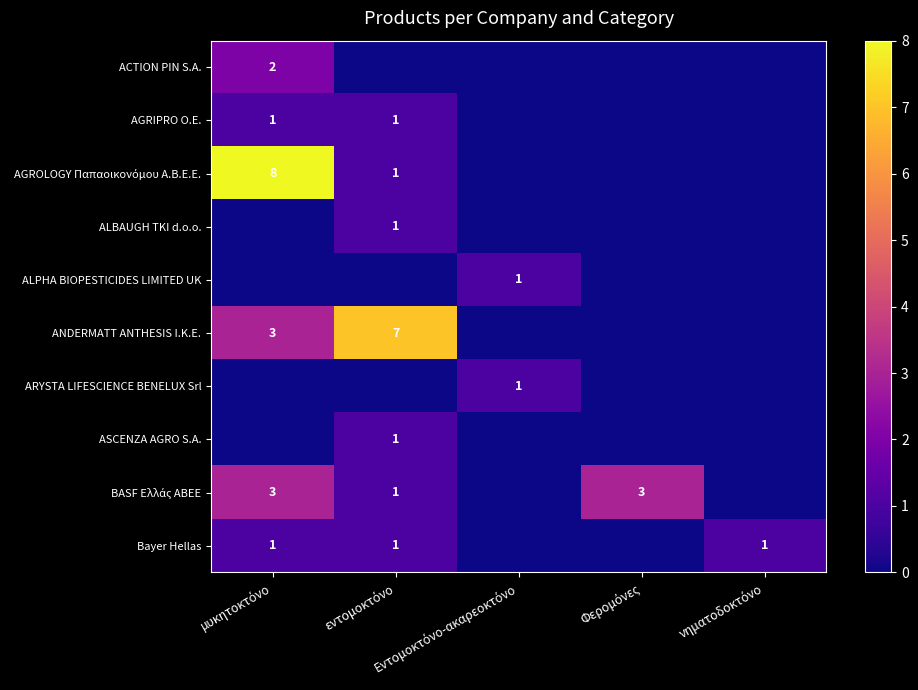

Count the ALPHA BIOPESTICIDES LIMITED UK values in the range 0 to 1.

5